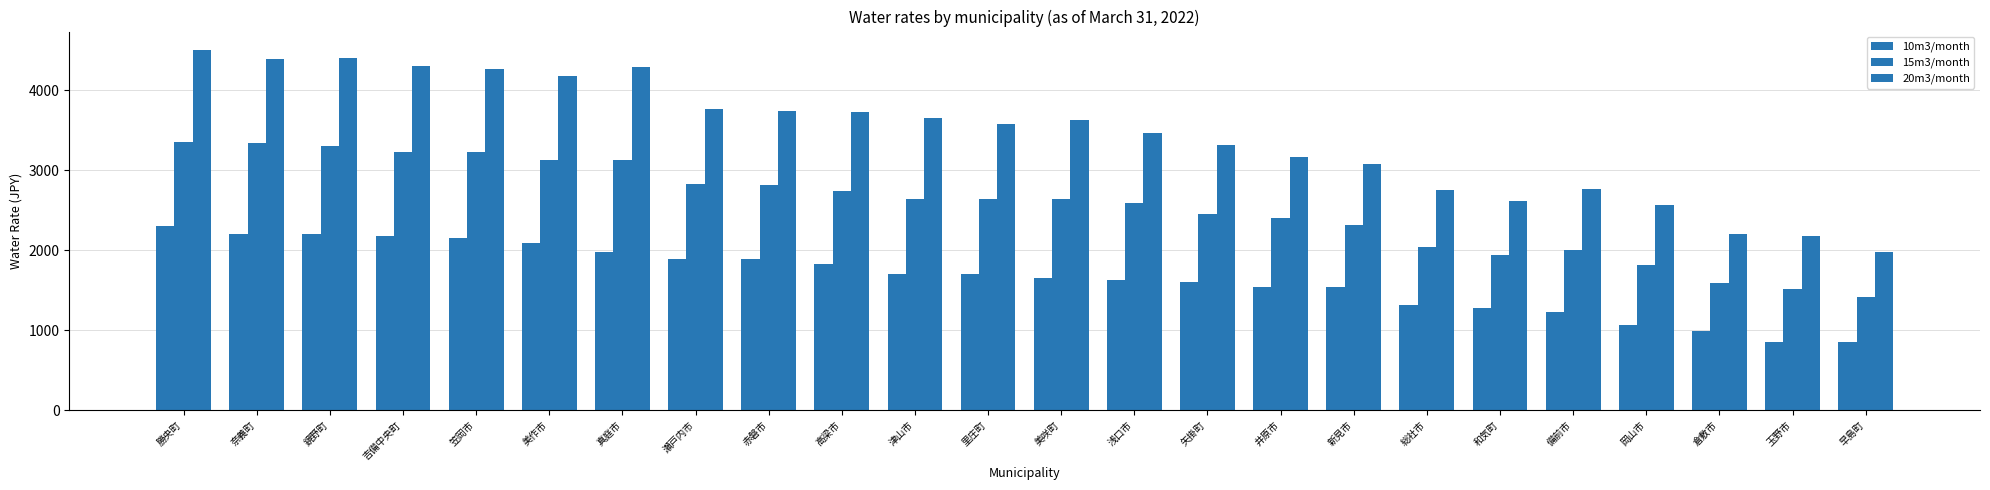

How many categories are shown in the chart?

24